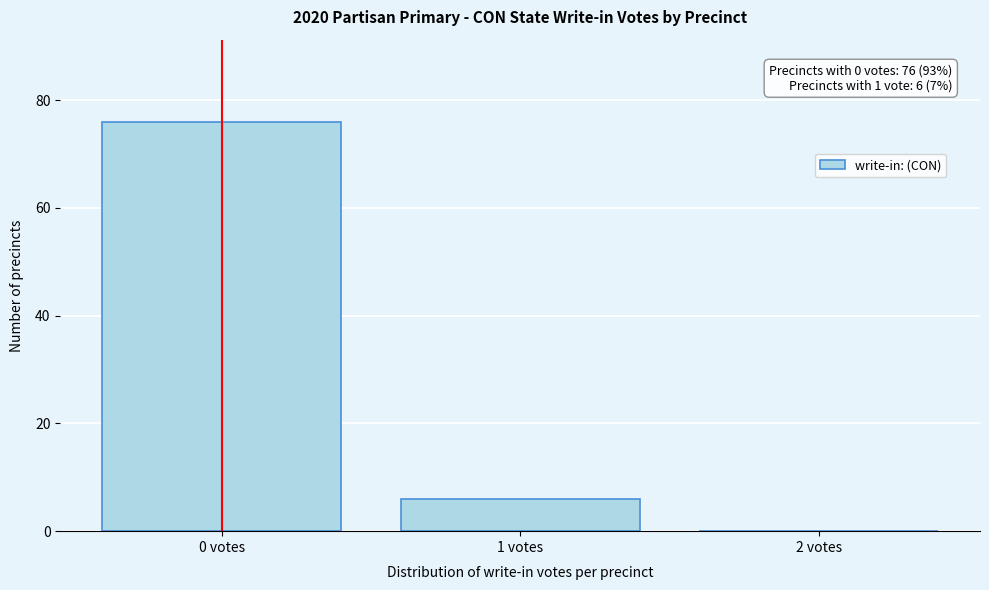

Over which range of the x-axis is the bar tallest?

-0.5 to 0.5